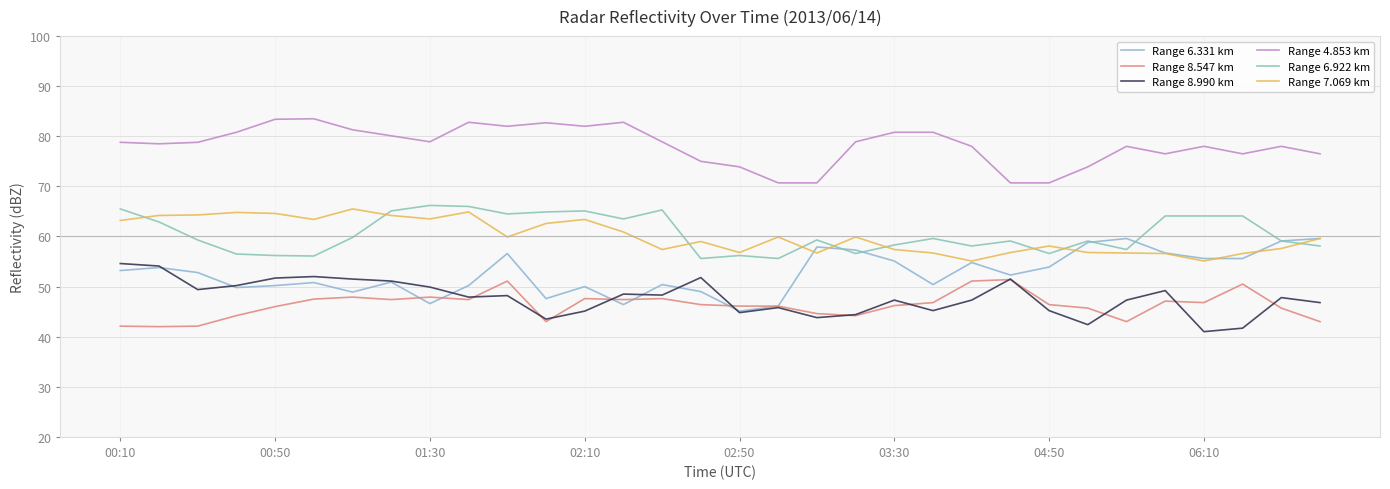

How many categories are shown in the chart?

32